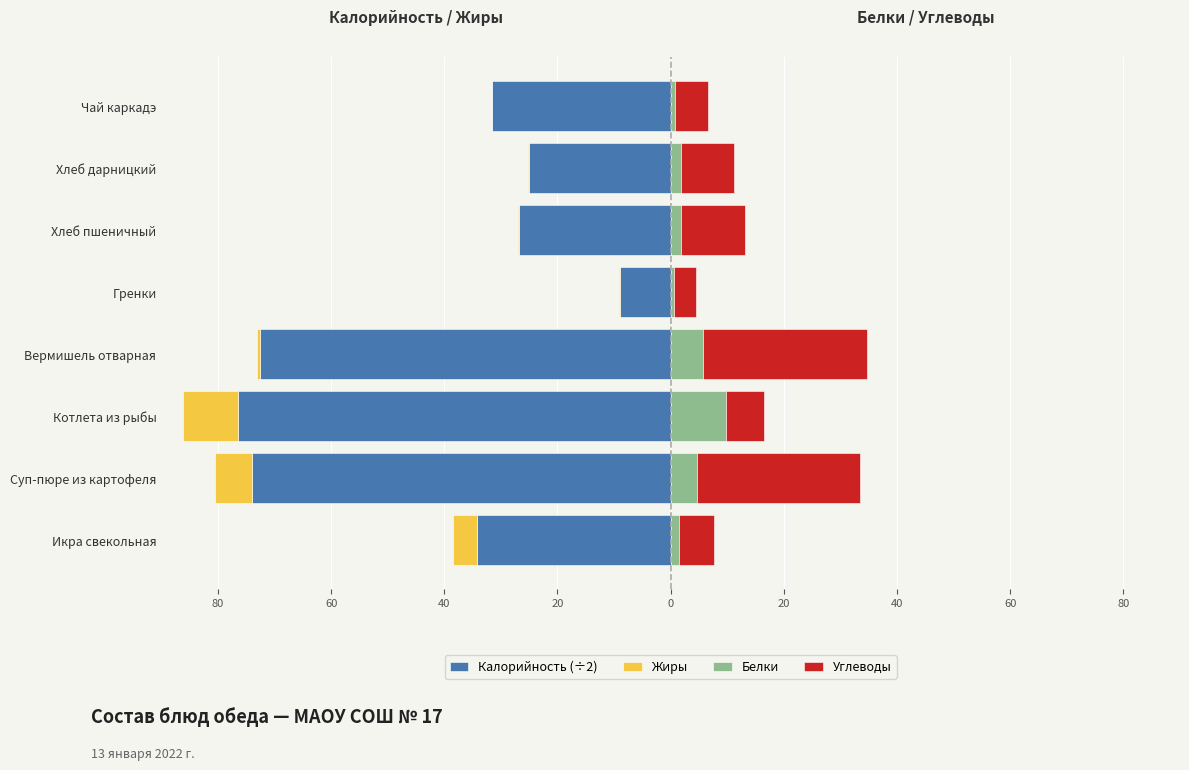

Between Котлета из рыбы and Хлеб дарницкий, which series saw the biggest shift?

Калорийность (÷2)